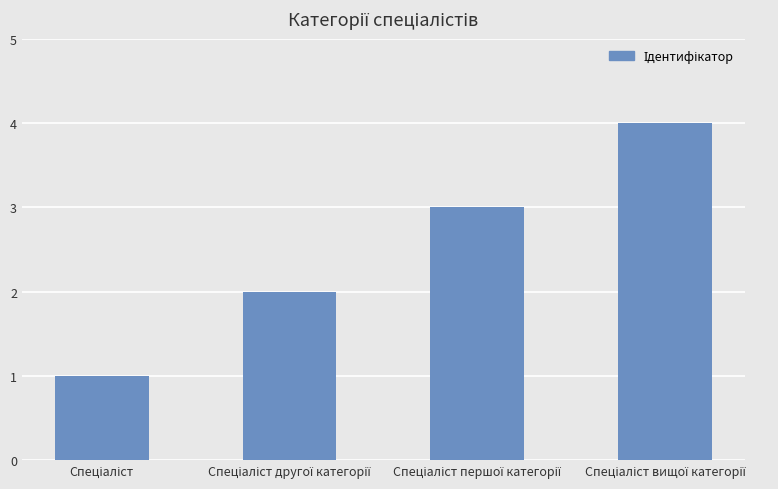

What is the difference between the second highest and second lowest values?

1